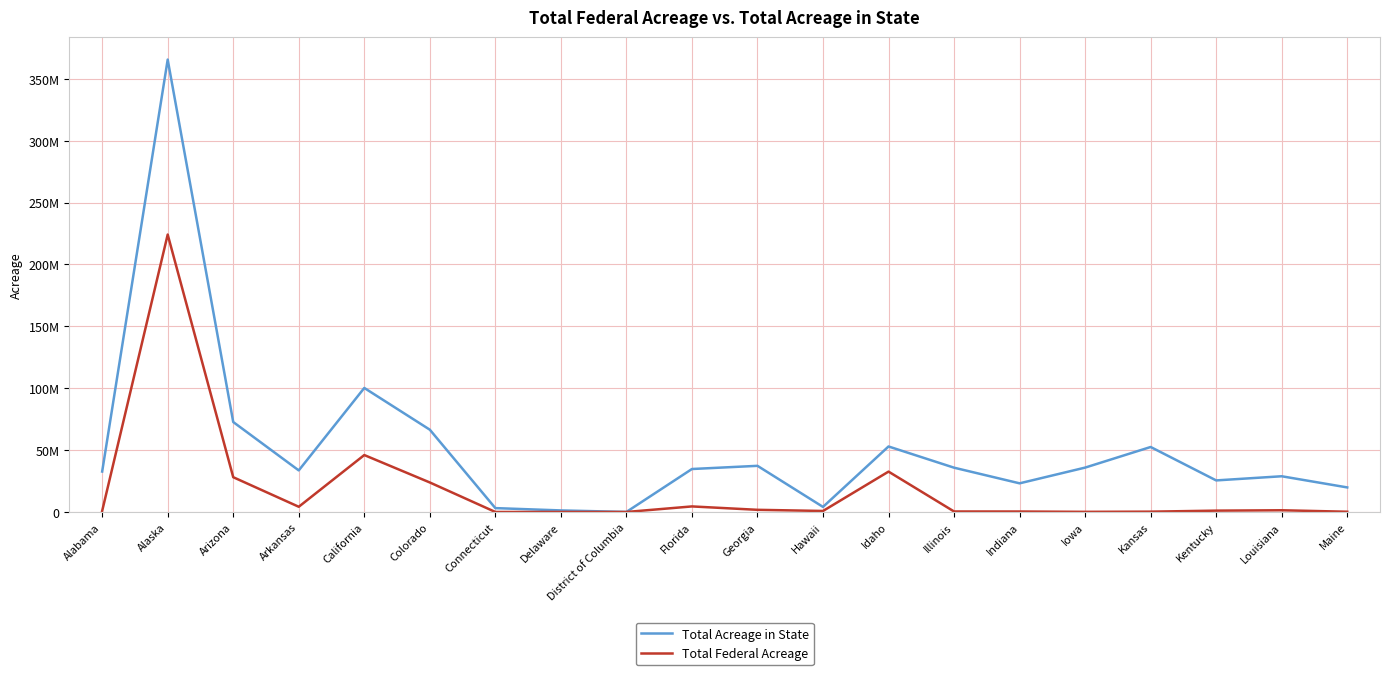

How many series are shown in this chart?

2